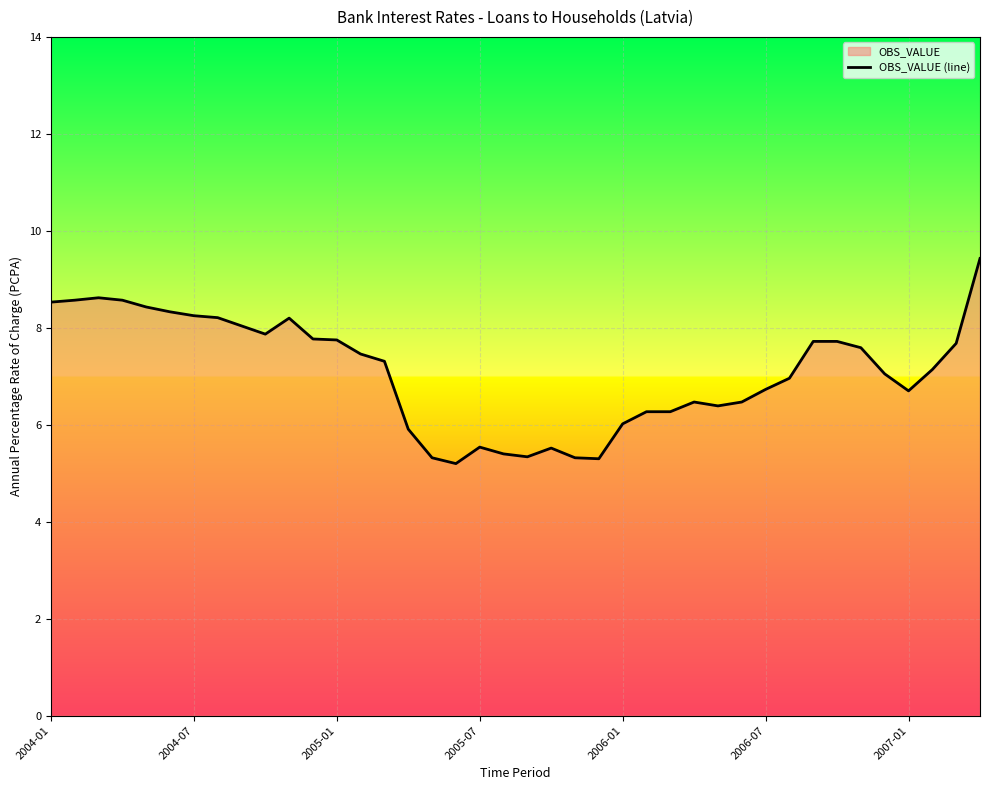

Reading right to left, transcribe all the data shown in this chart.

9.4	7.7	7.1	6.7	7.0	7.6	7.7	7.7	7.0	6.7	6.5	6.4	6.5	6.3	6.3	6.0	5.3	5.3	5.5	5.3	5.4	5.5	5.2	5.3	5.9	7.3	7.5	7.8	7.8	8.2	7.9	8.0	8.2	8.2	8.3	8.4	8.6	8.6	8.6	8.5